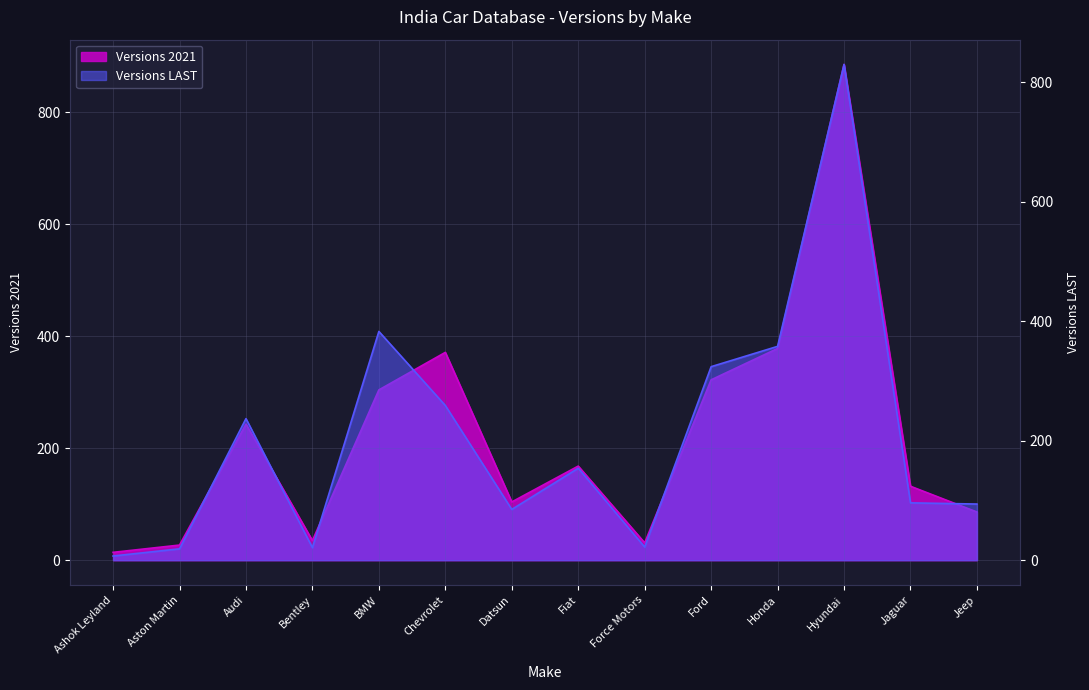

List the series in order of their overall mean, highest first.

Versions 2021, Versions LAST